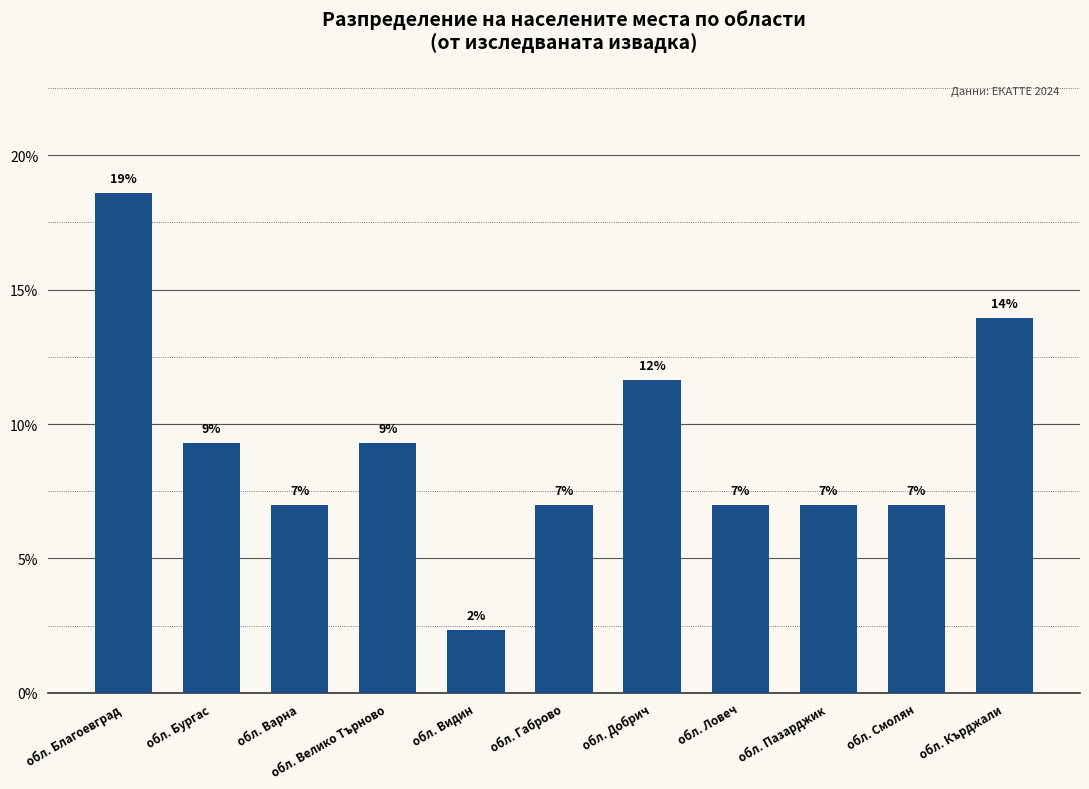

Are the bars horizontal?

No